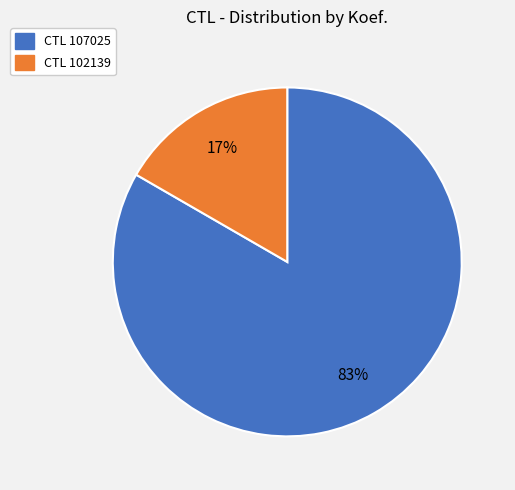

To the nearest percent, what portion does CTL 107025 represent?

83%